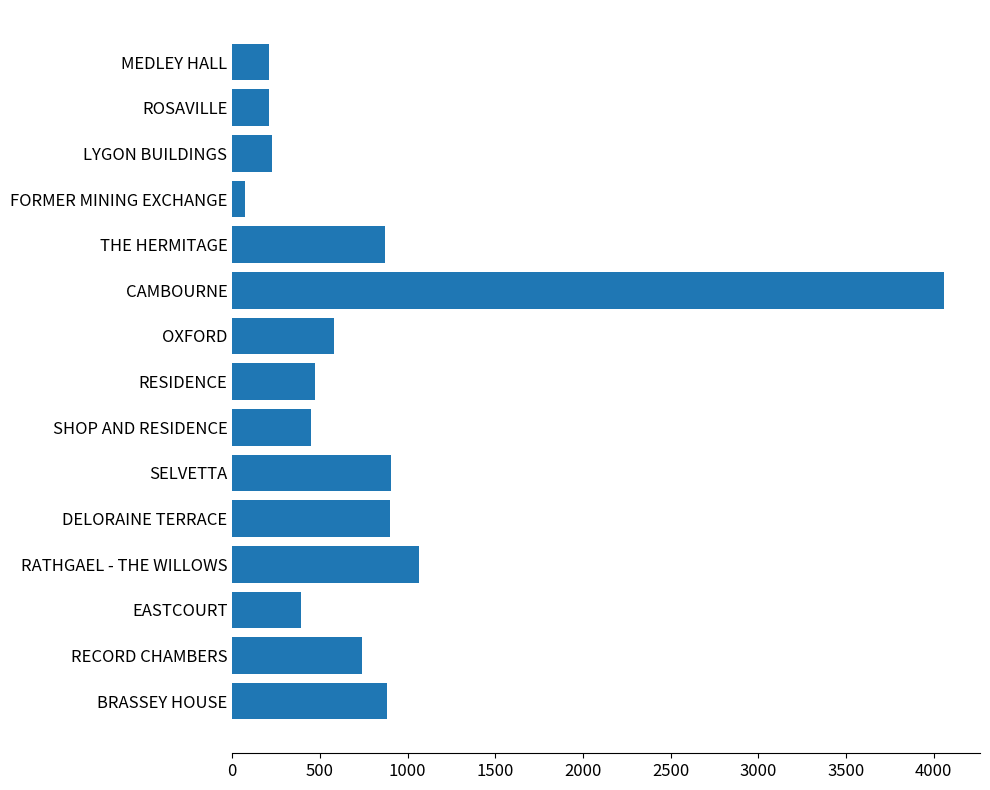

What is the change in value from RATHGAEL - THE WILLOWS to OXFORD?

-489